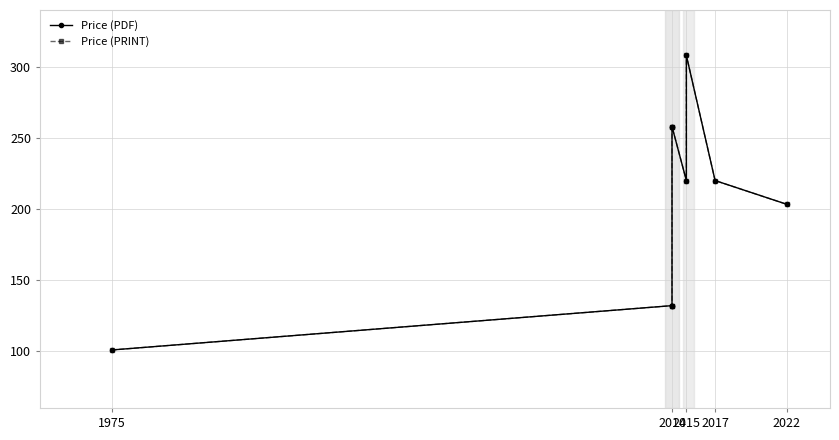

In Price (PRINT), how many points are higher than both neighbors (excluding endpoints)?

1